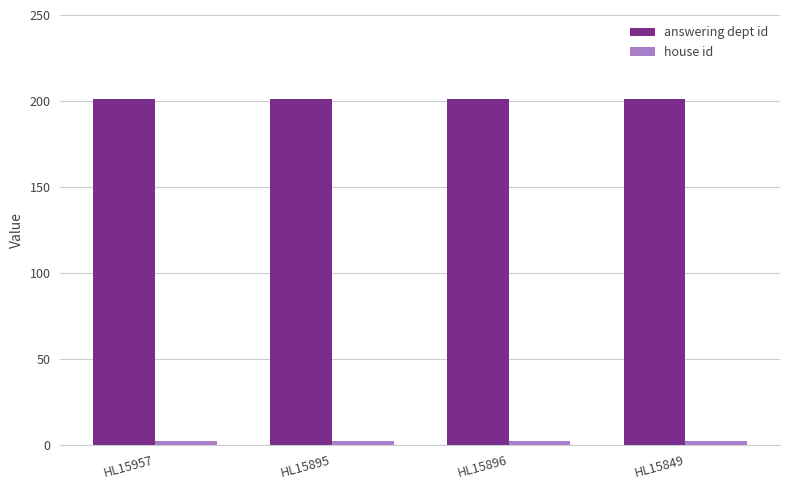

True or false: answering dept id has a value of 352 at HL15957.

False